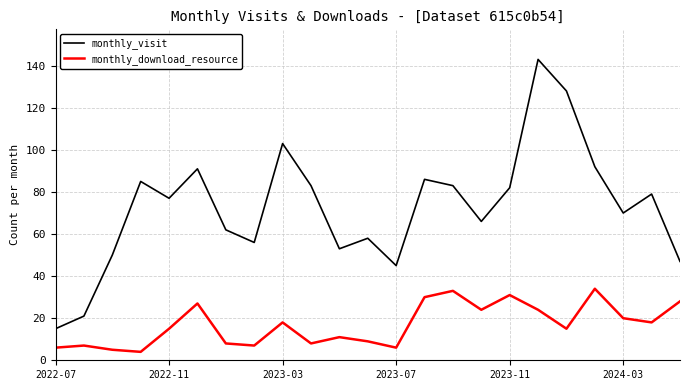

List the series in order of their peak value, highest first.

monthly_visit, monthly_download_resource